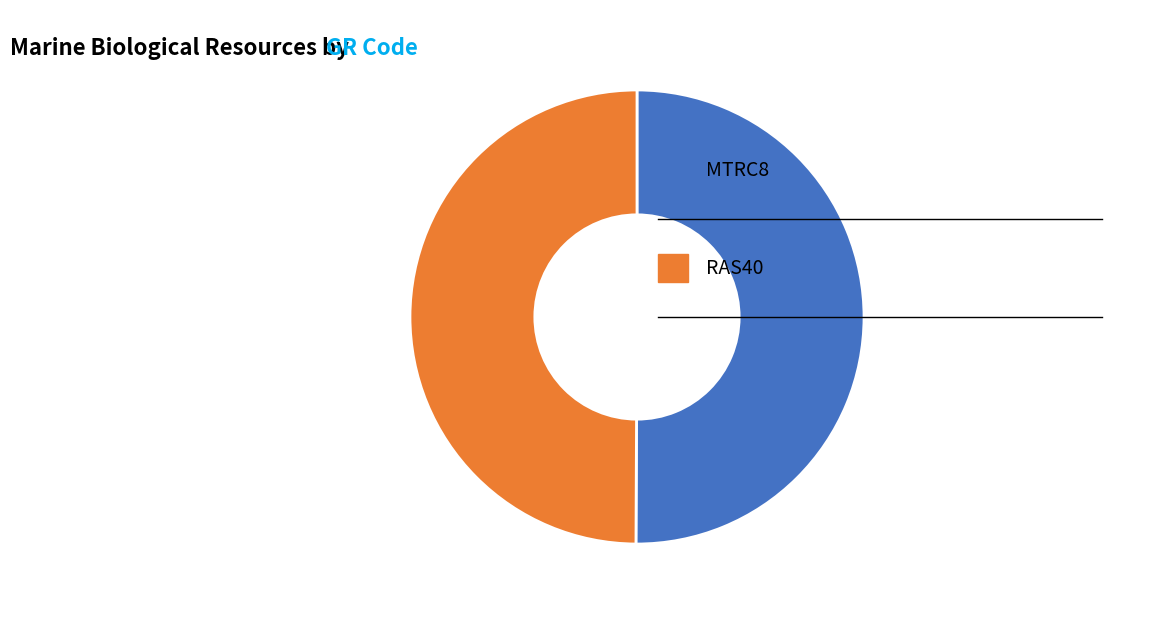

To the nearest percent, what is the average slice percentage?

50%